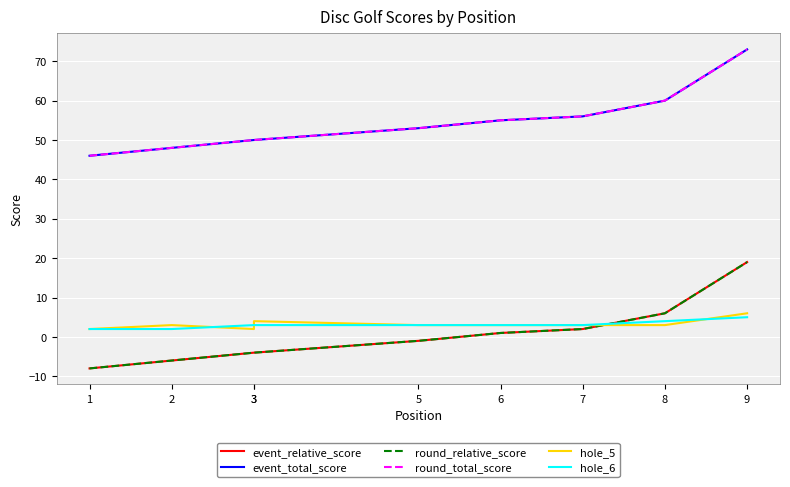

Reading left to right, transcribe all the data shown in this chart.

event_relative_score: 1=-8	2=-6	3=-4	3=-4	5=-1	6=1	7=2	8=6	9=19
event_total_score: 1=46	2=48	3=50	3=50	5=53	6=55	7=56	8=60	9=73
round_relative_score: 1=-8	2=-6	3=-4	3=-4	5=-1	6=1	7=2	8=6	9=19
round_total_score: 1=46	2=48	3=50	3=50	5=53	6=55	7=56	8=60	9=73
hole_5: 1=2	2=3	3=2	3=4	5=3	6=3	7=3	8=3	9=6
hole_6: 1=2	2=2	3=3	3=3	5=3	6=3	7=3	8=4	9=5